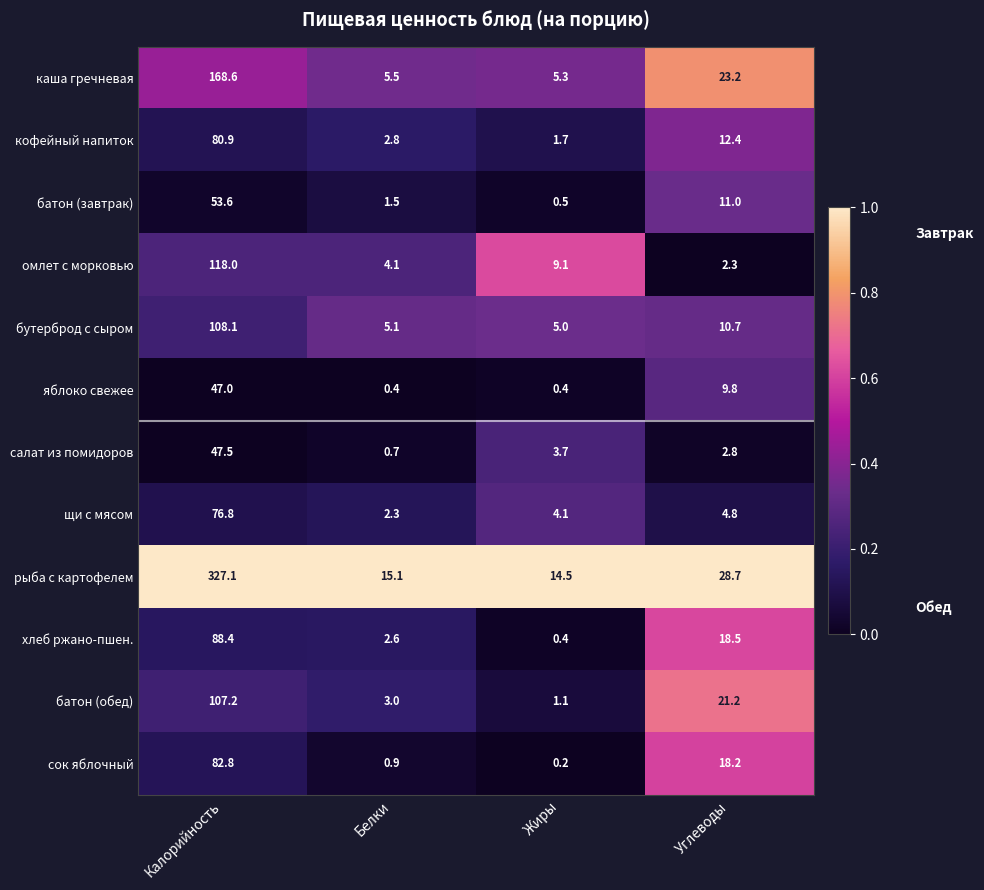

Which category has the lowest value across all series?

Жиры